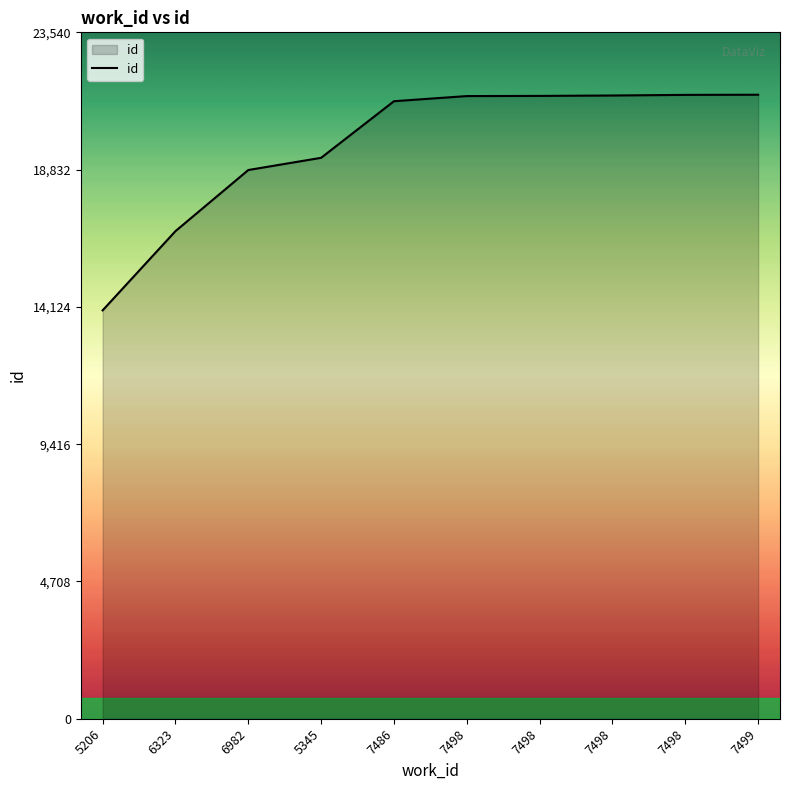

Does the chart display data point markers on the line(s)?

No